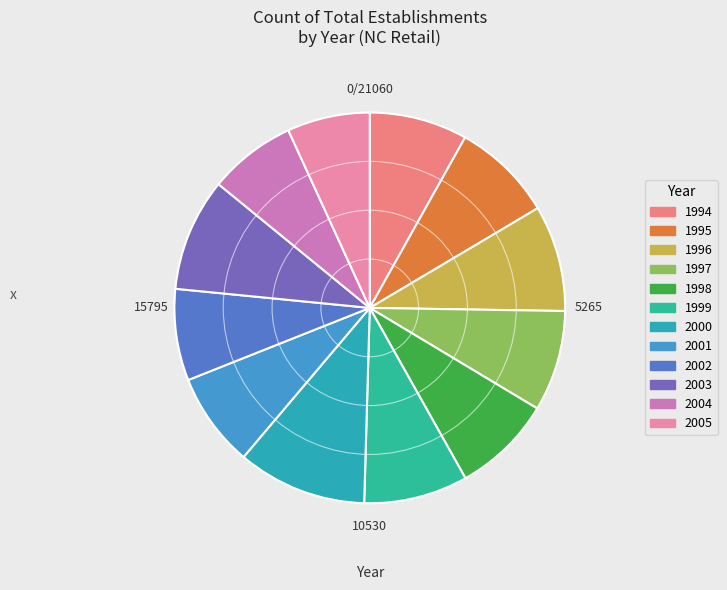

How many slices are in this pie chart?

12